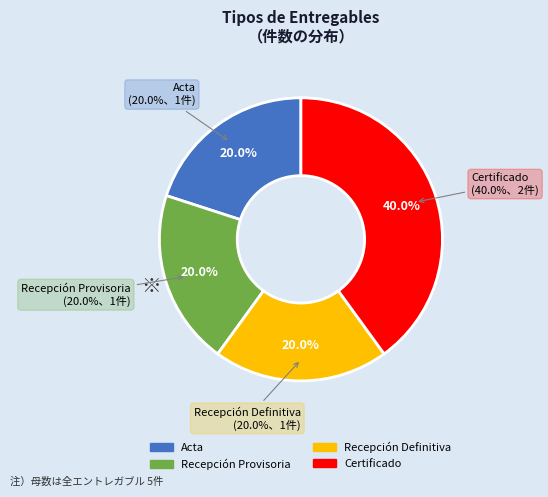

Count the number of slices in the pie.

4